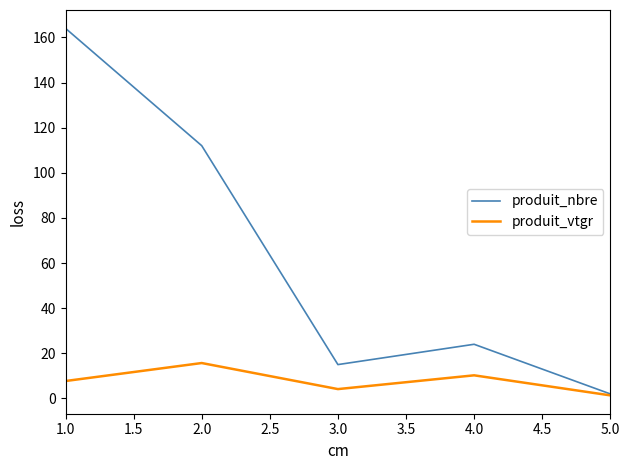

Which series changed the most between 2.0 and 4.0?

produit_nbre